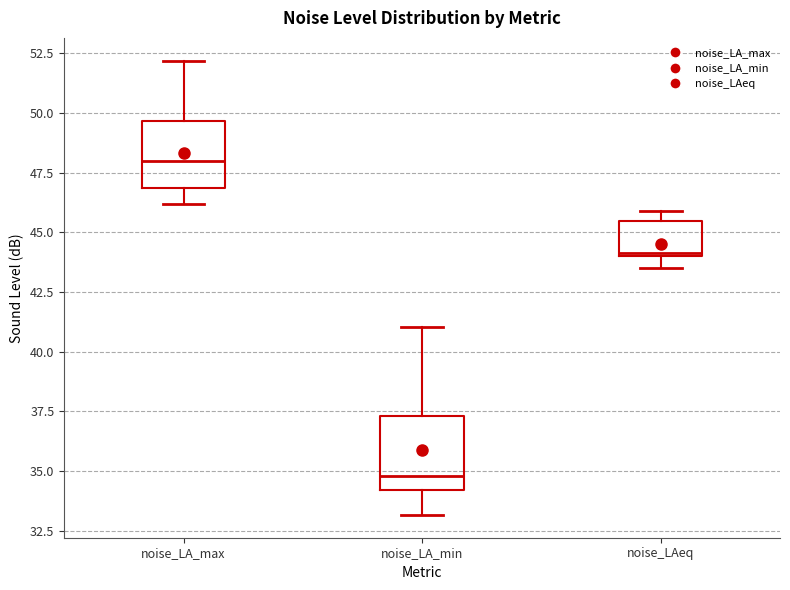

Reading left to right, transcribe this box plot: for each box, give where its median line is, the range the box spans, and where its two whiskers end, as read against the y-axis. The values are not printed on the chart, so give them approximately, as read against the axis.

noise_LA_max: median 48.0, box 47.0 to 49.5, whiskers 46.0 to 52.0
noise_LA_min: median 35.0, box 34.0 to 37.5, whiskers 33.0 to 41.0
noise_LAeq: median 44.0, box 44.0 to 45.5, whiskers 43.5 to 46.0